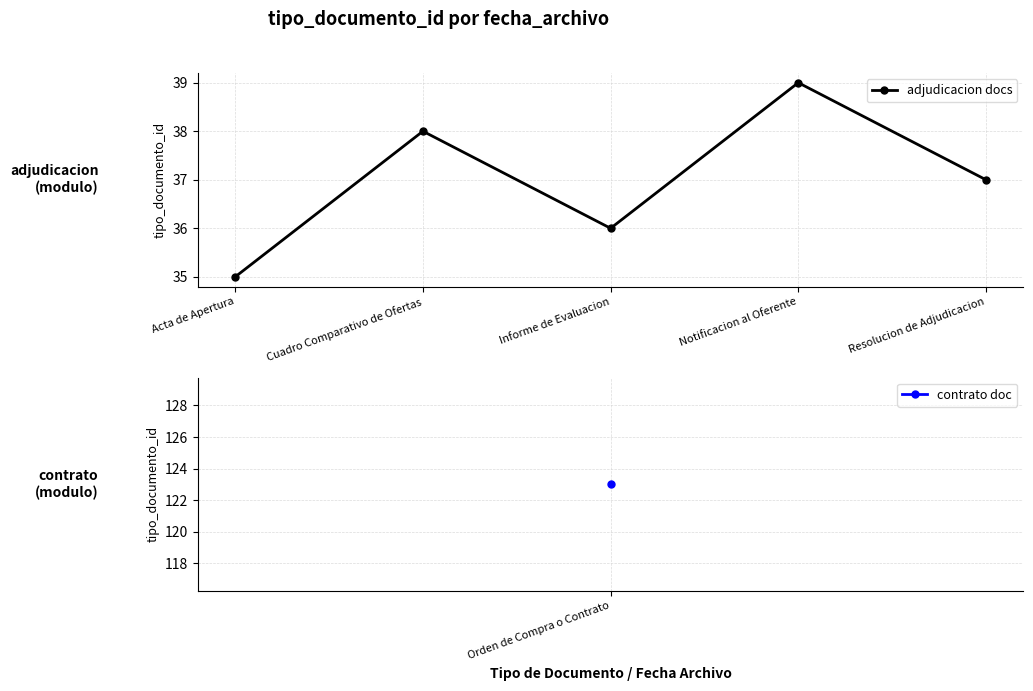

What is the change in value from Cuadro Comparativo de Ofertas to Notificacion al Oferente?

+1